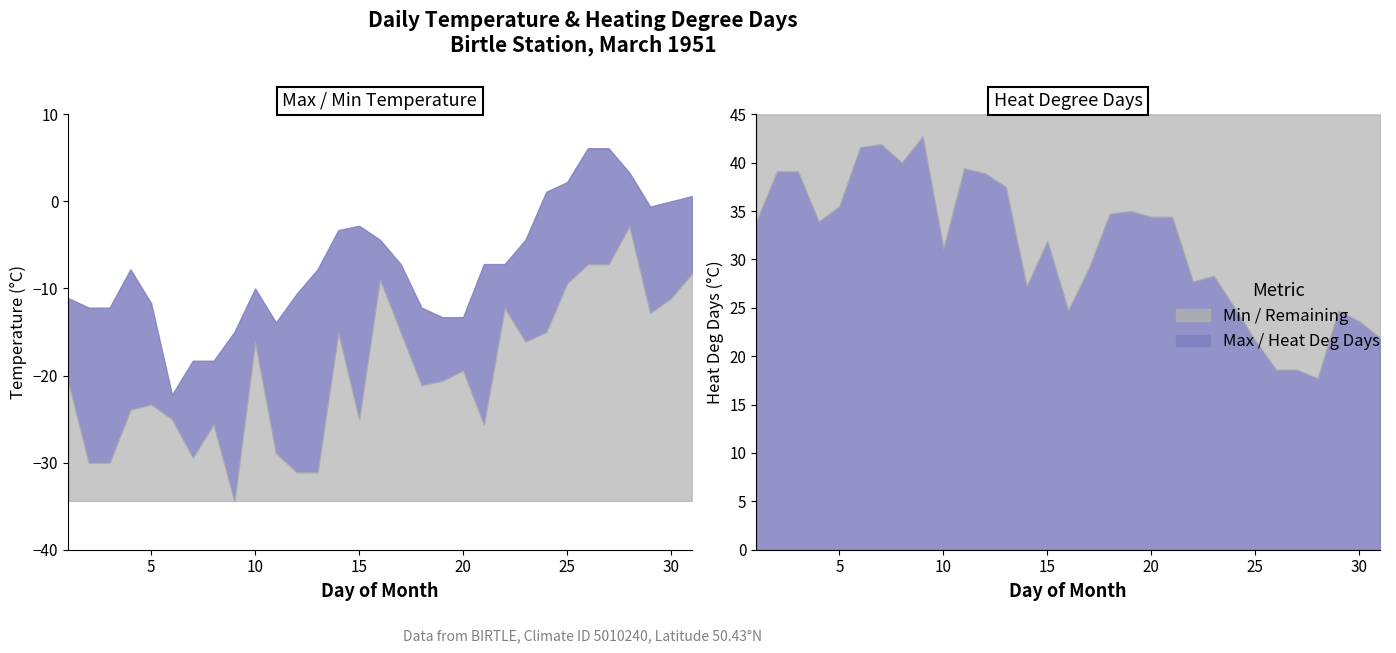

At 02, list the series in order from largest to smallest.

Heat Deg Days (°C), Max Temp (°C), Min Temp (°C)